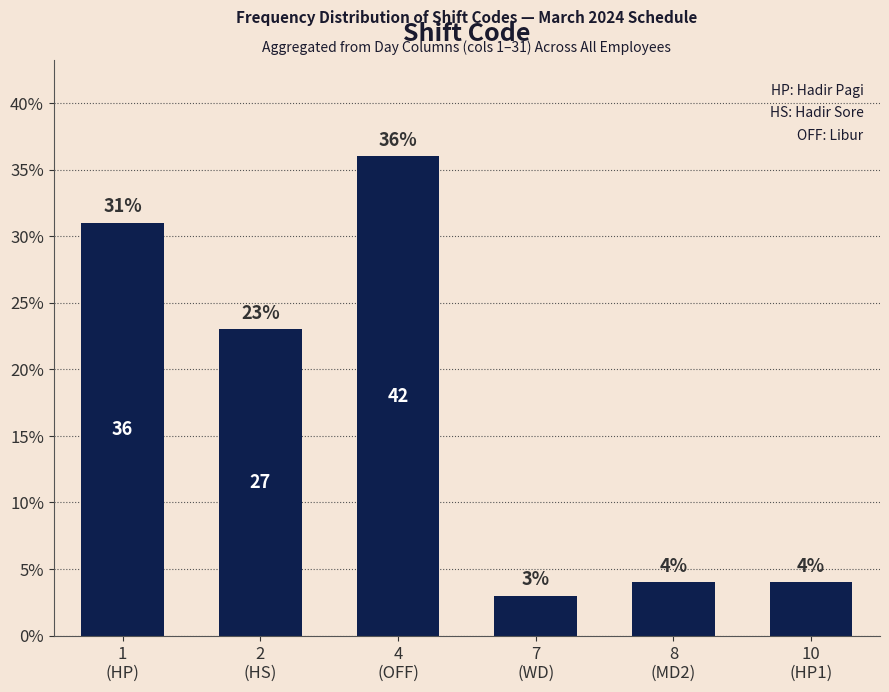

Reading left to right, extract all data points from this chart.

1
(HP)=31	2
(HS)=23	4
(OFF)=36	7
(WD)=3	8
(MD2)=4	10
(HP1)=4